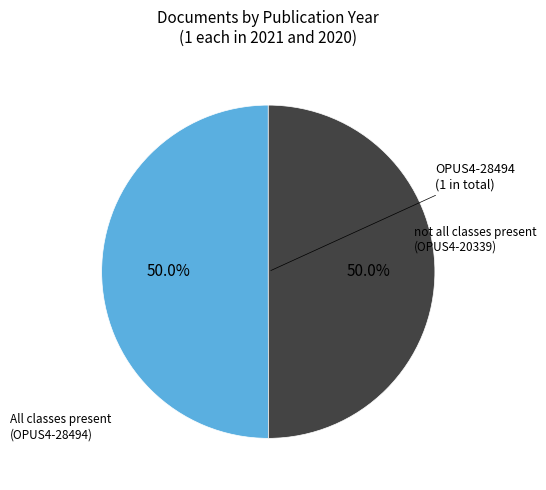

To the nearest percent, what is the average slice percentage?

50%